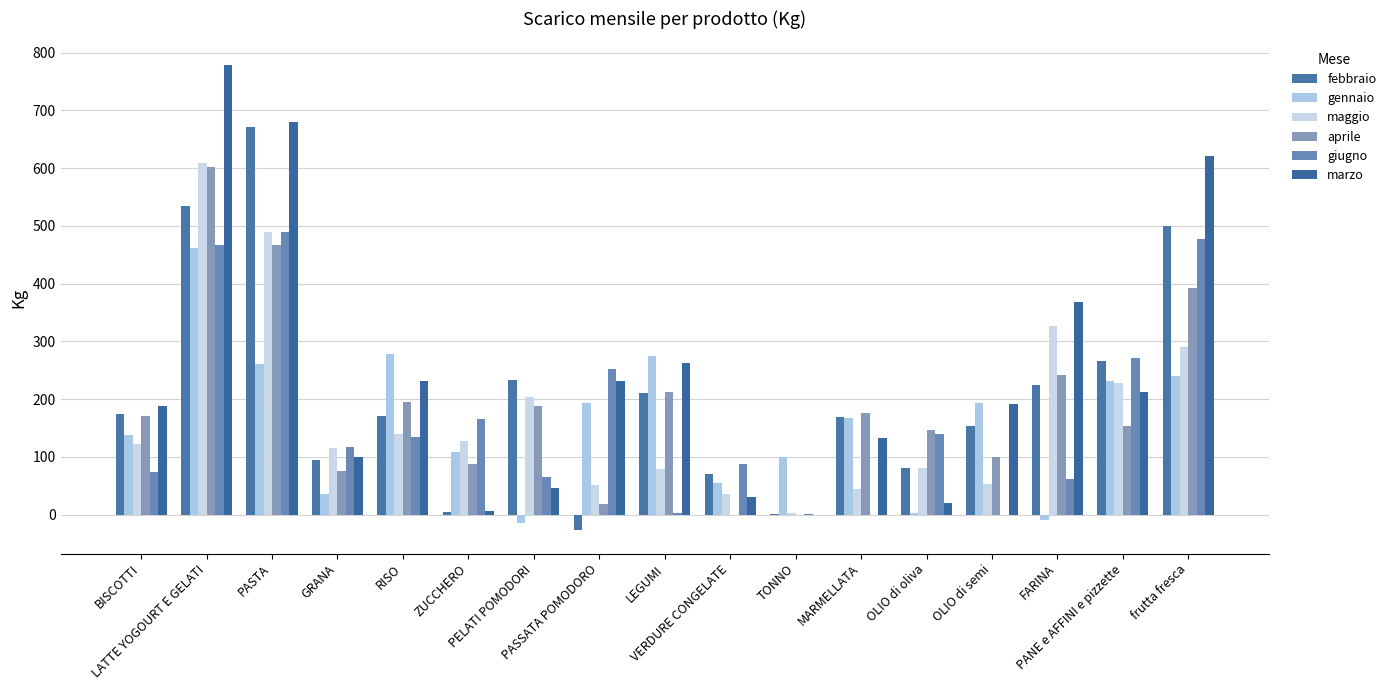

How many series are shown in this chart?

6